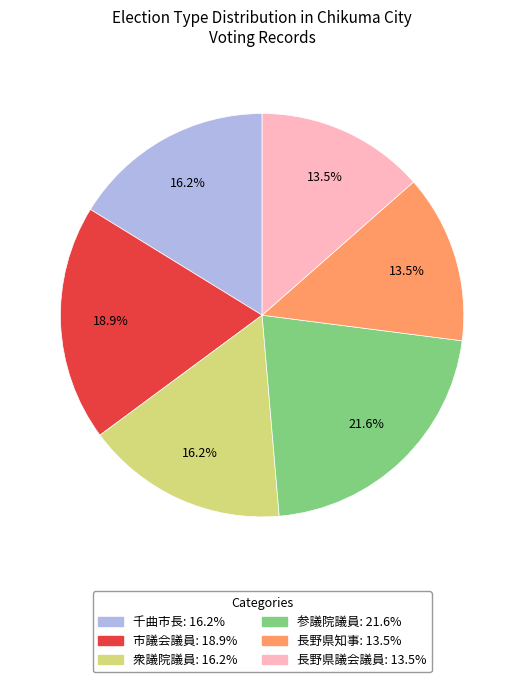

How many segments does this pie chart have?

6